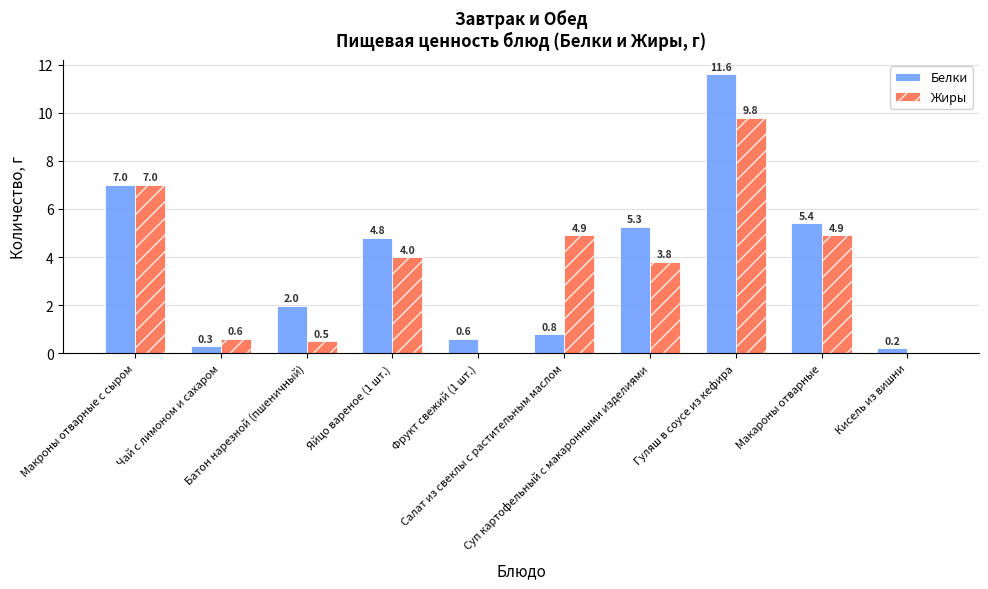

What is the sum of all Жиры values?

35.5